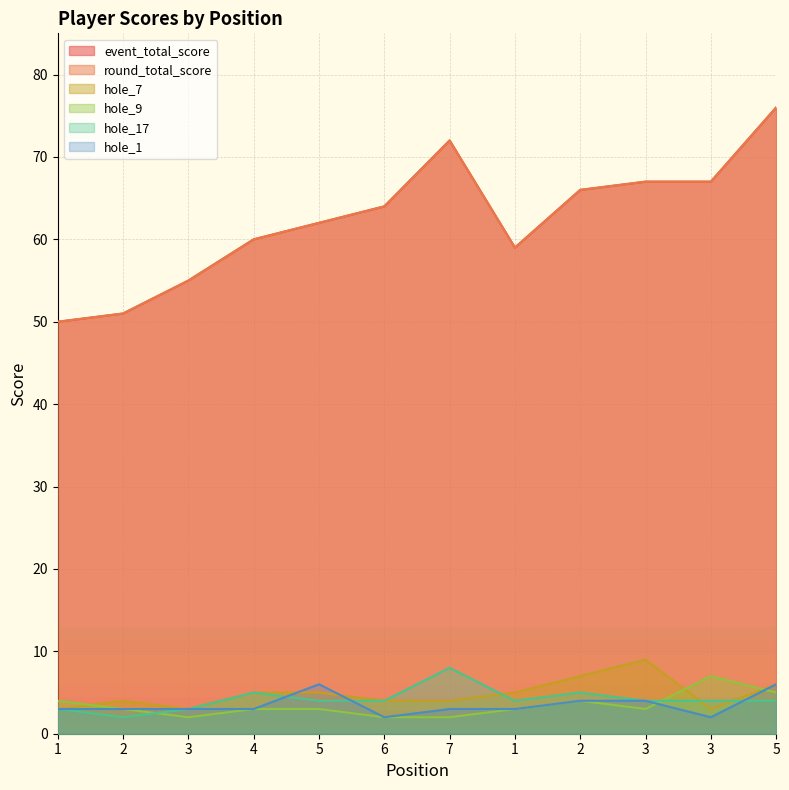

What is the label of the 10th point from the left?

3